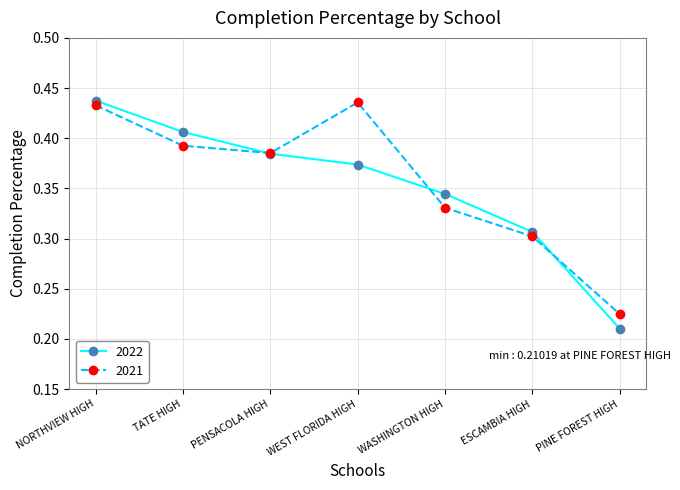

How many interior local valleys does the 2021 series have?

1